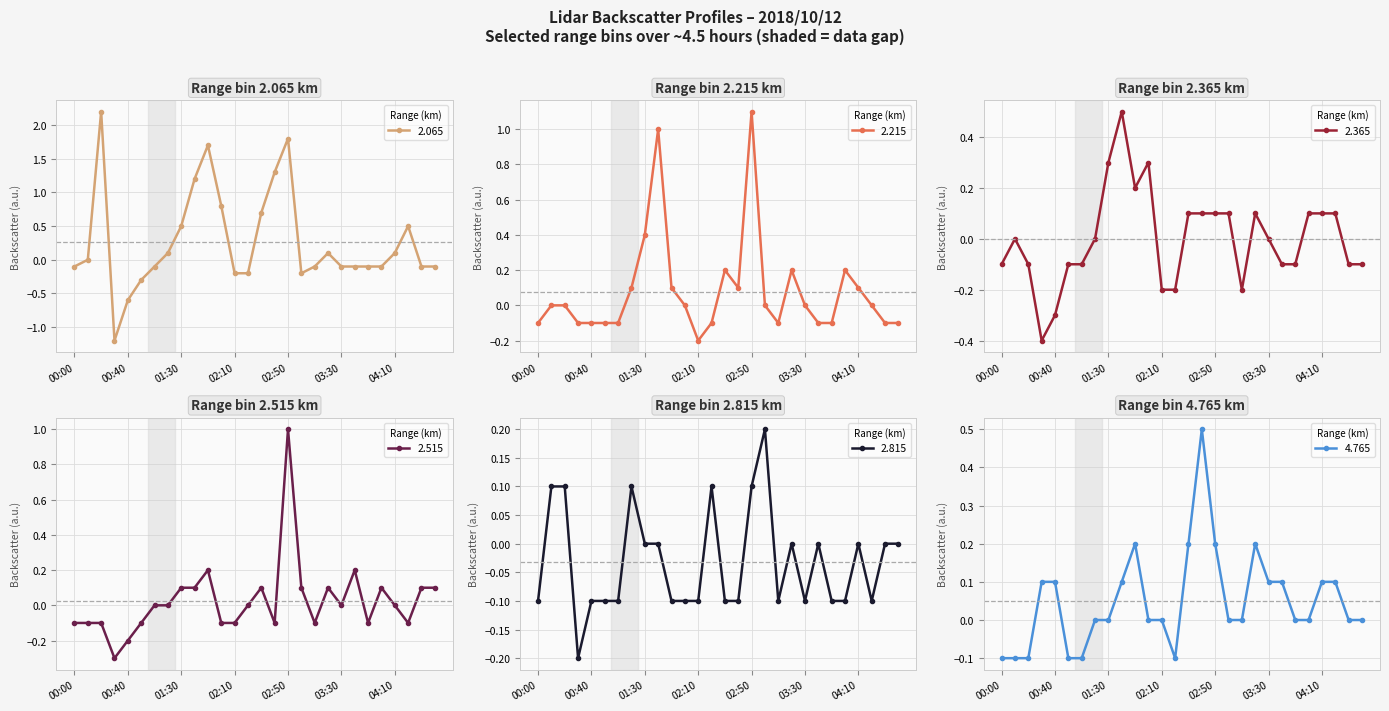

Count the number of data series in this chart.

6